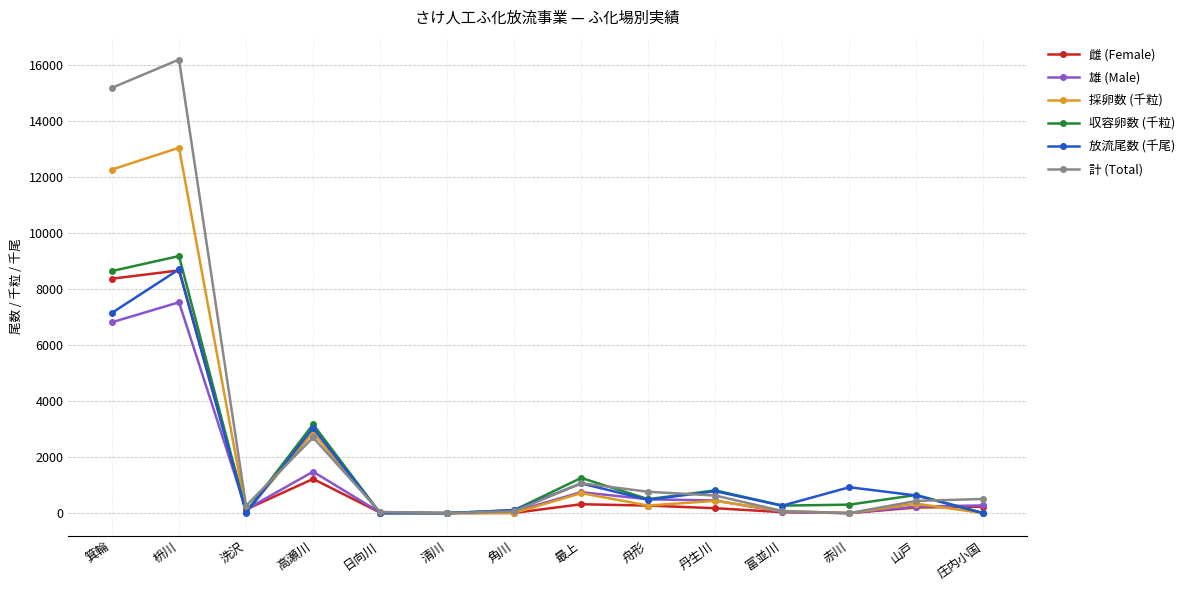

What is the label of the 8th point from the right?

角川